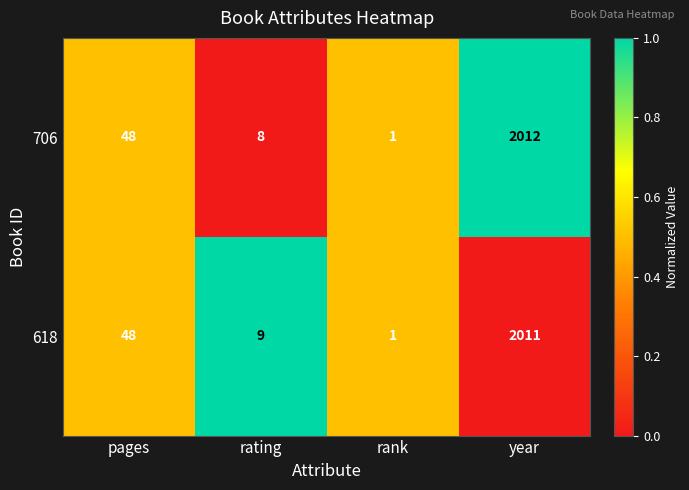

At which category is the sum across all series the highest?

year